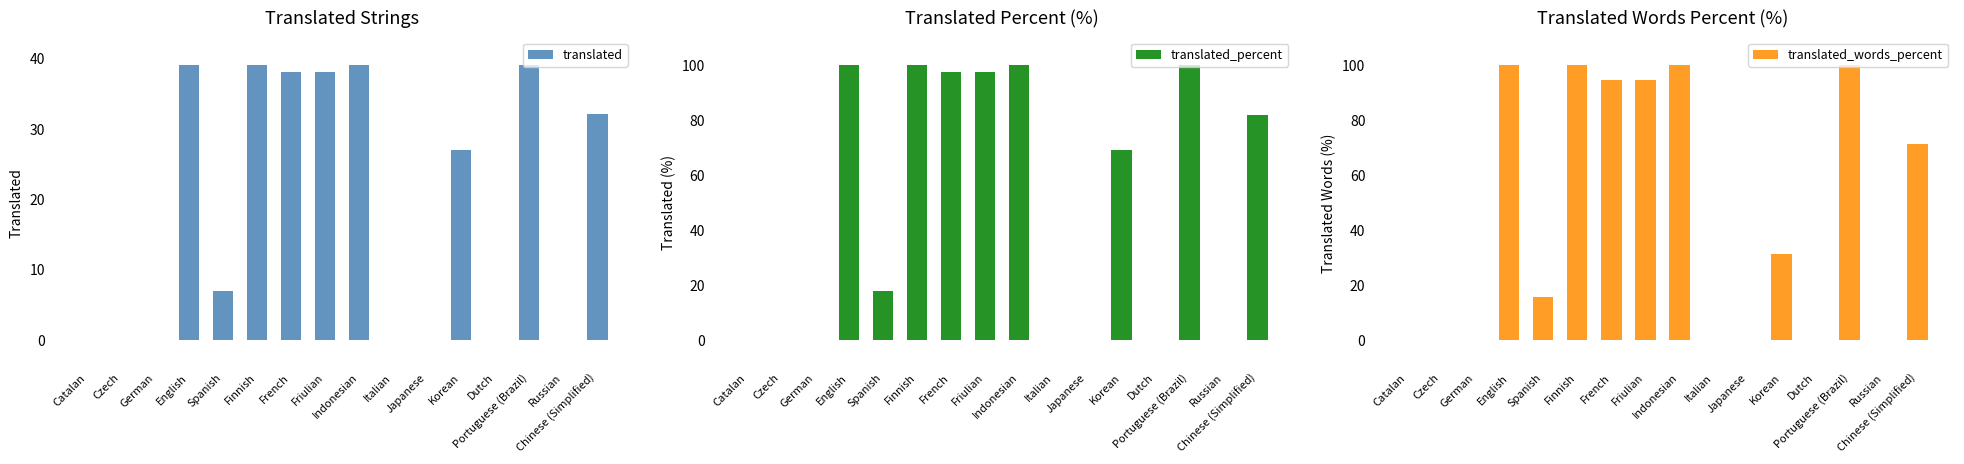

At which label does translated_percent reach its minimum?

Catalan